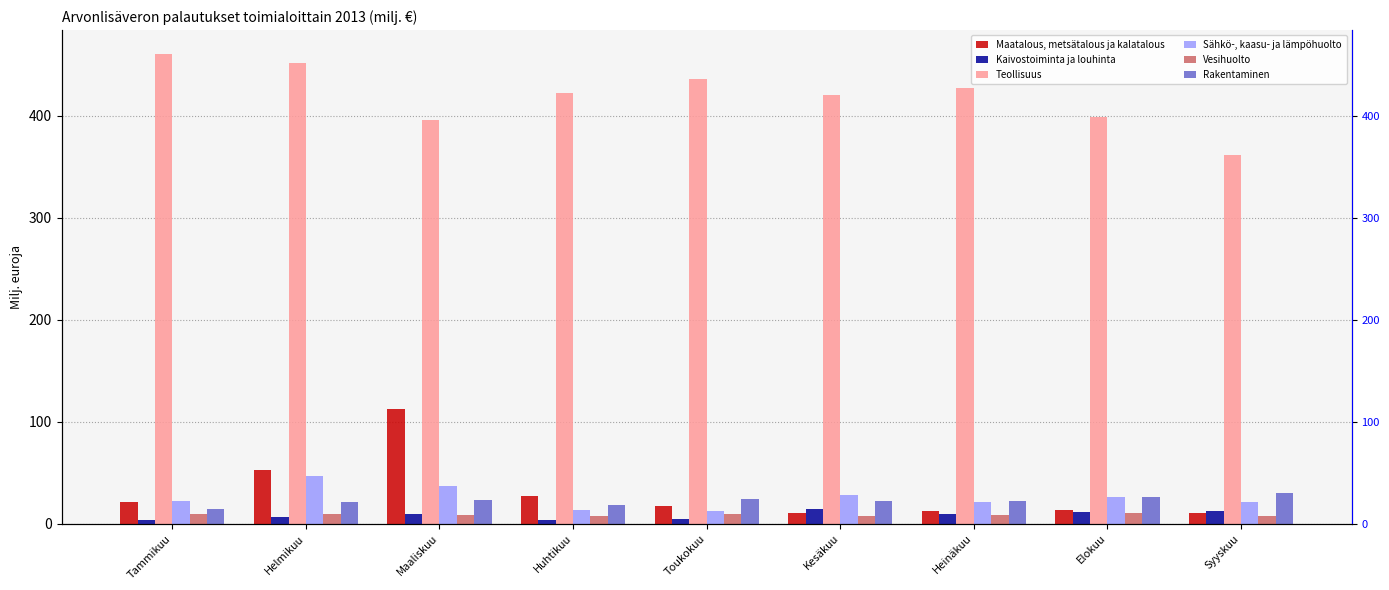

What is the average value of the Kaivostoiminta ja louhinta series?

8.4